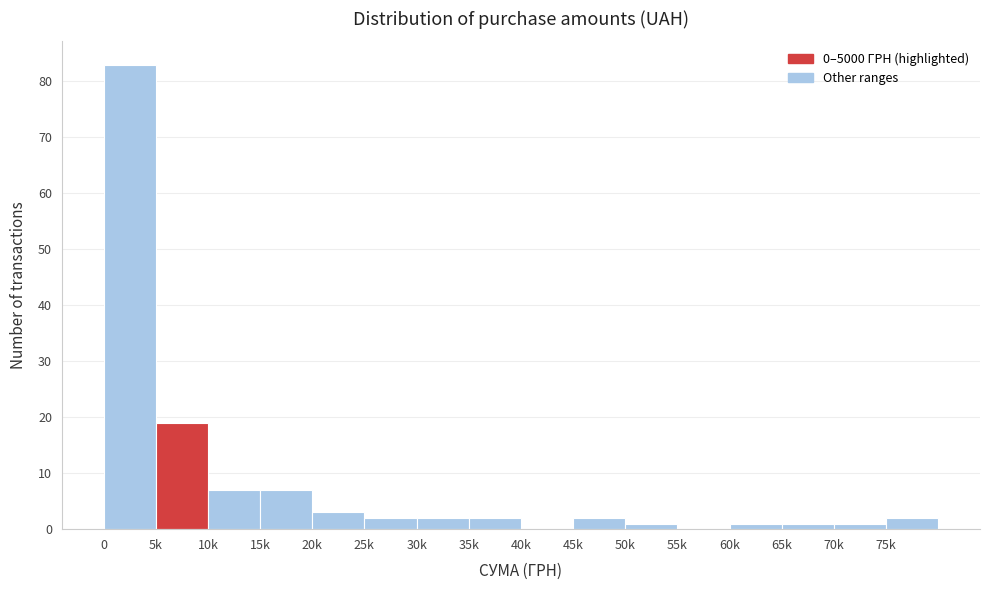

Reading left to right, list all the values displayed in this chart.

0=83	5k=19	10k=7	15k=7	20k=3	25k=2	30k=2	35k=2	40k=0	45k=2	50k=1	55k=0	60k=1	65k=1	70k=1	75k=2